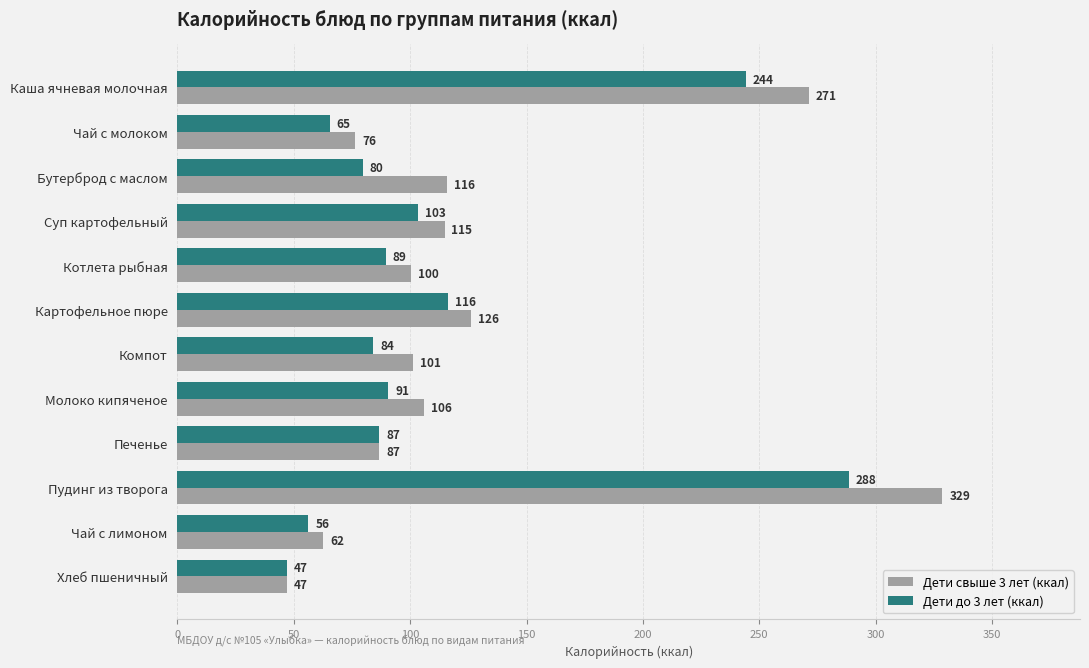

The Дети свыше 3 лет (ккал) series shows 38.9 at Бутерброд с маслом. True or false?

False